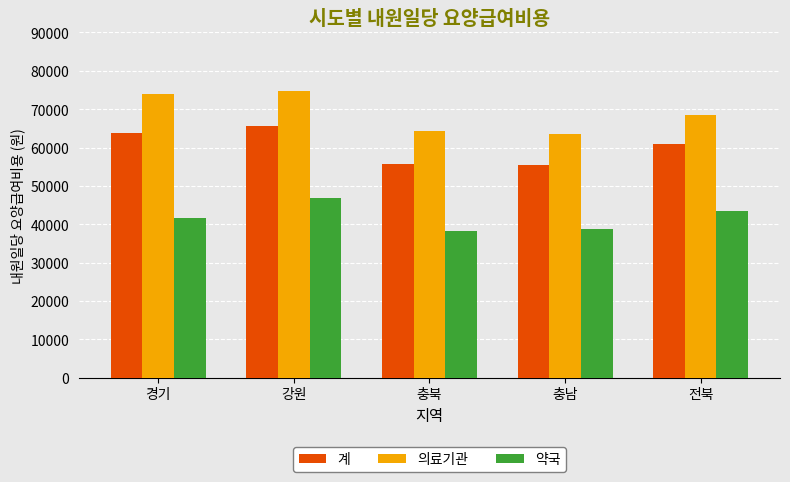

Which series has the largest total across all categories?

의료기관